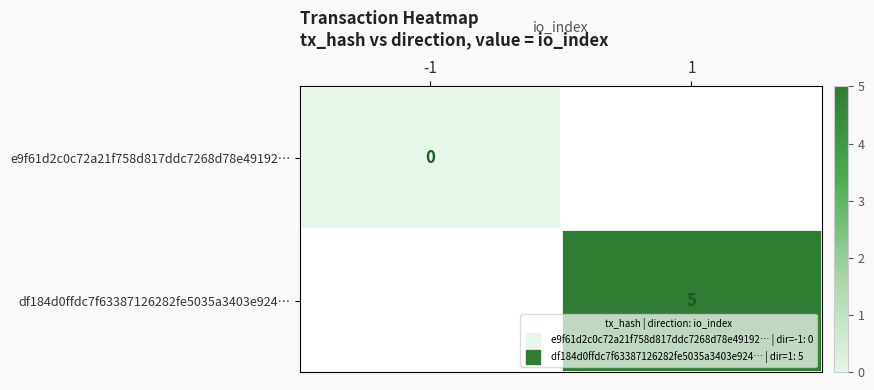

True or false: df184d0ffdc7f63387126282fe5035a3403e924… has a value of 5.0 at 1.

True